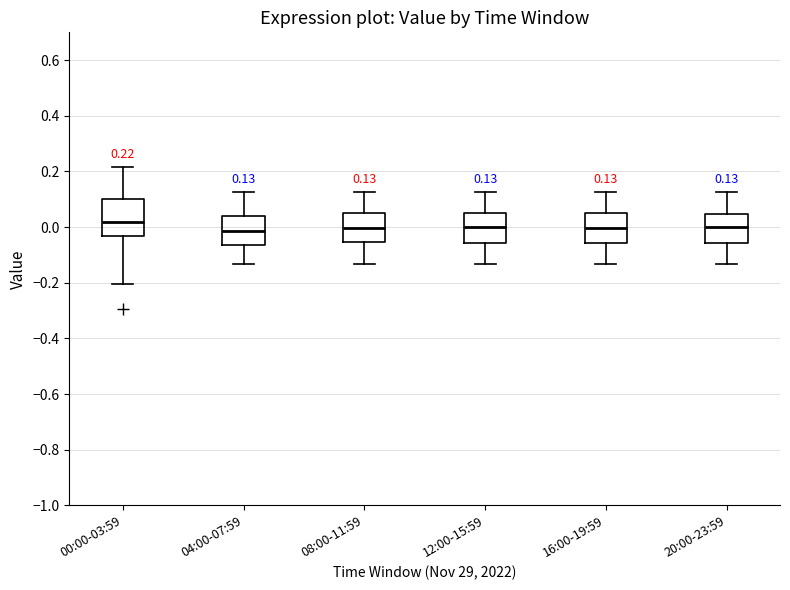

Comparing the boxes themselves (not the whiskers), which one is the tallest?

00:00-03:59